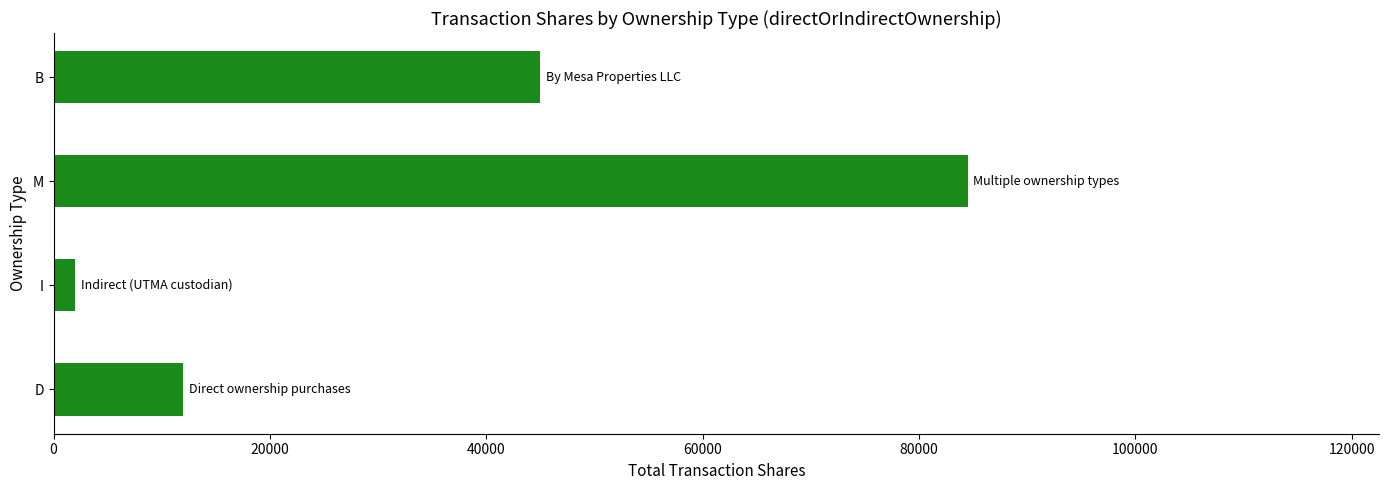

List the labels in order of value, largest first.

M, B, D, I